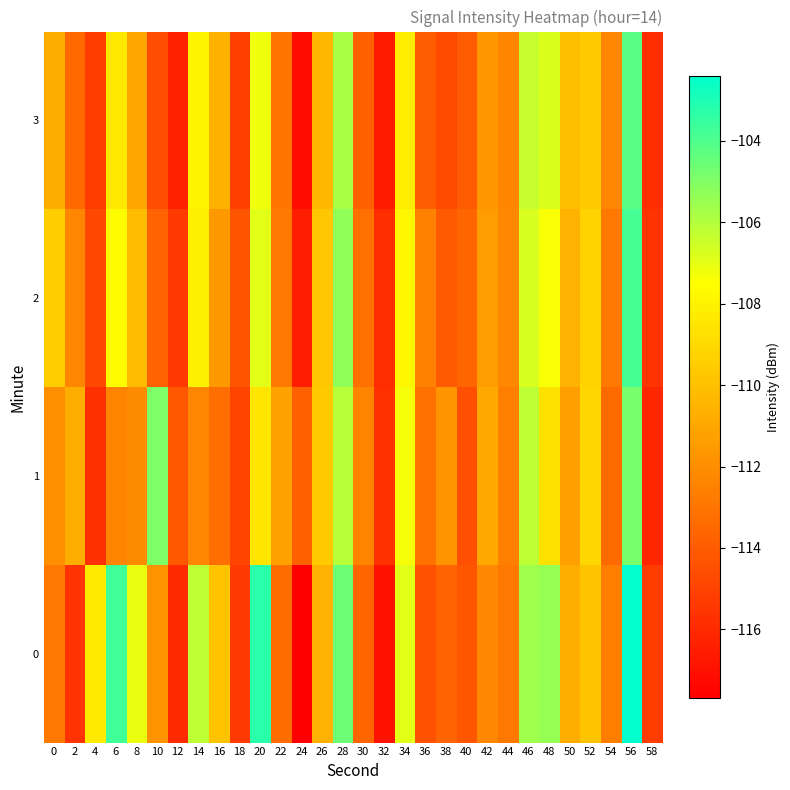

Rank the series at 56 from lowest to highest value.

1, 3, 2, 0